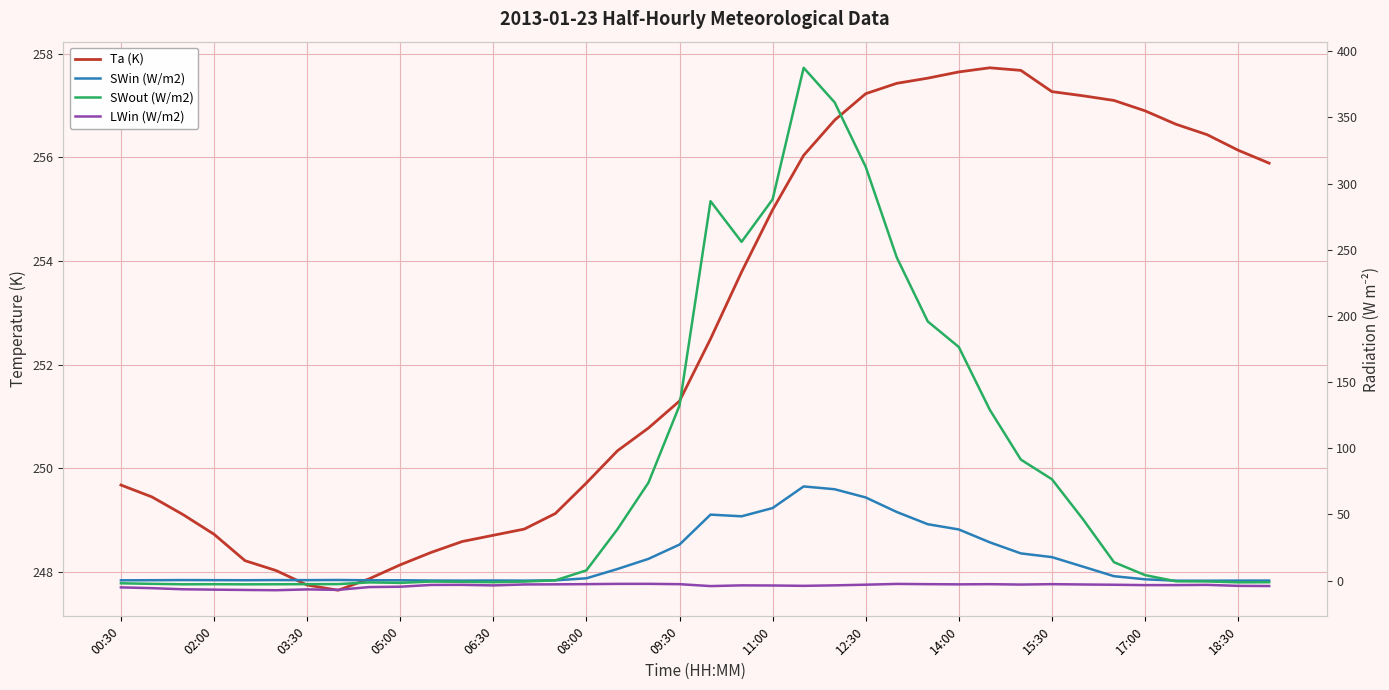

How many data points in SWout (W/m2) are above 4?

19